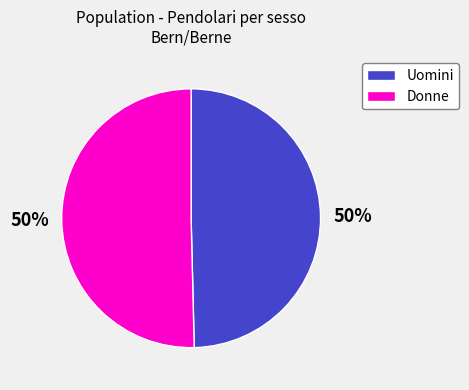

Do Uomini and Donne together represent more than half of the pie?

Yes